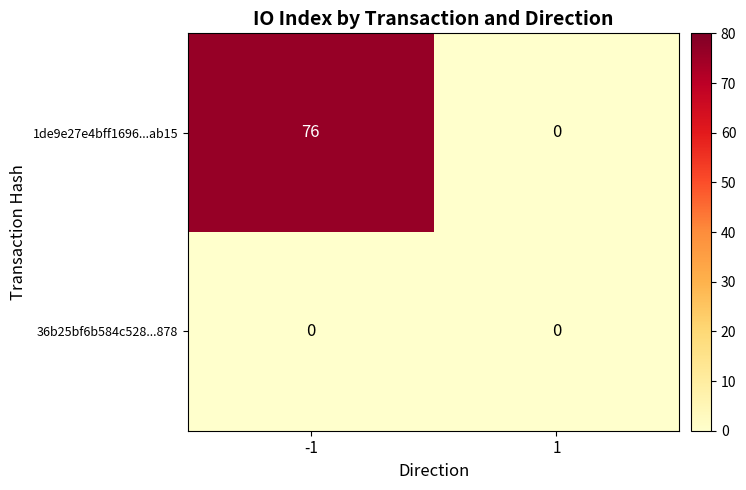

Which label corresponds to the largest value in the chart?

-1